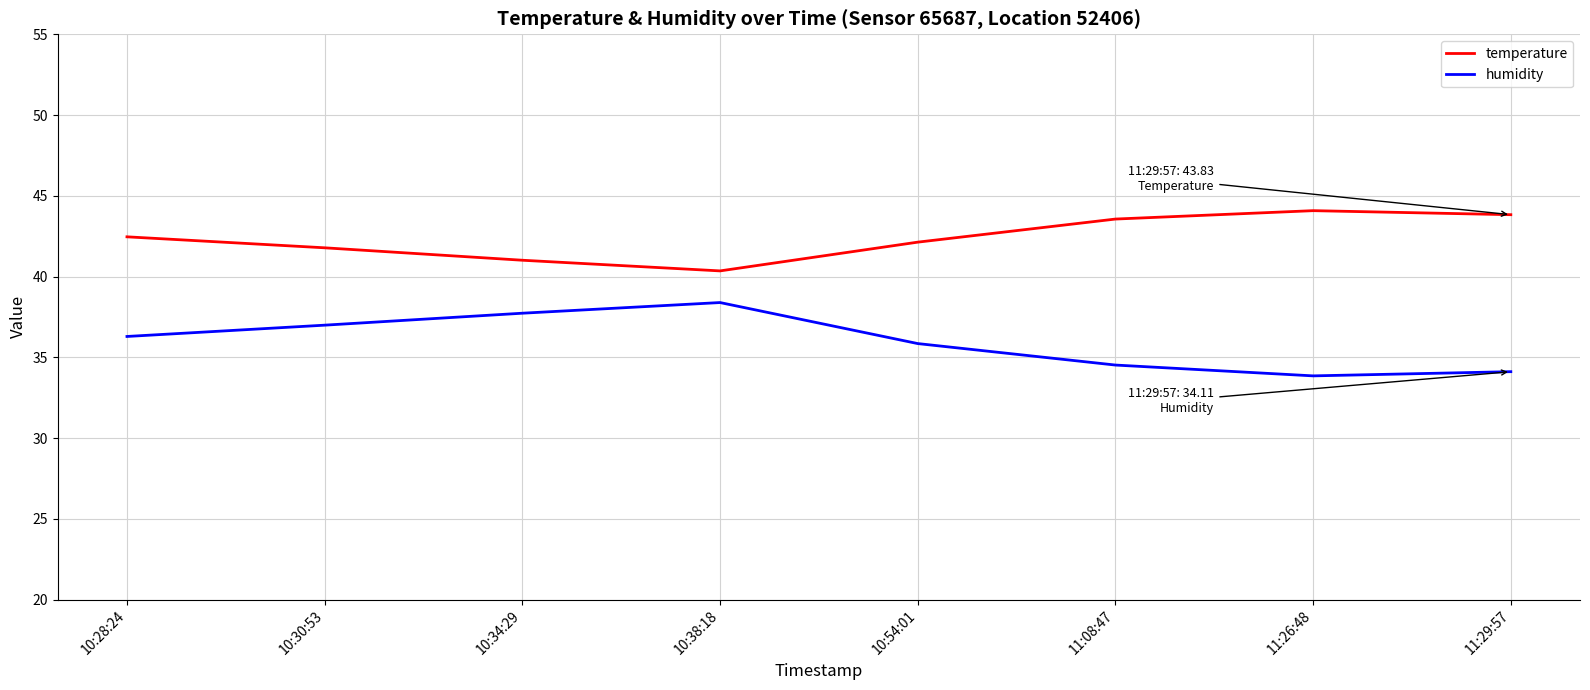

What is the lowest value of the temperature series?

40.4